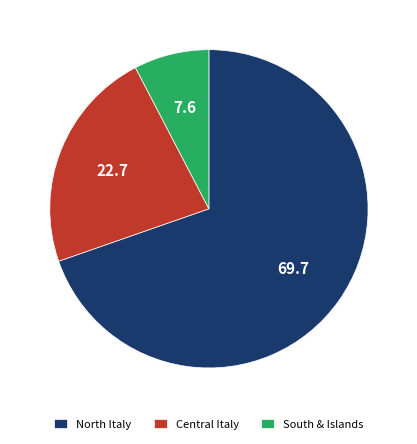

Does any single category account for the majority?

Yes